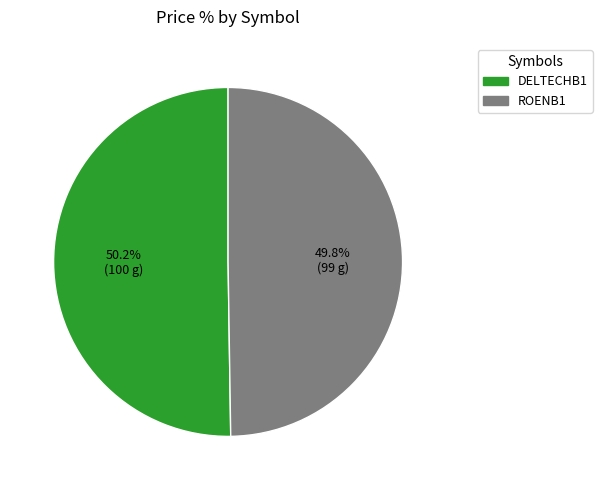

Do ROENB1 and DELTECHB1 together represent more than half of the pie?

Yes